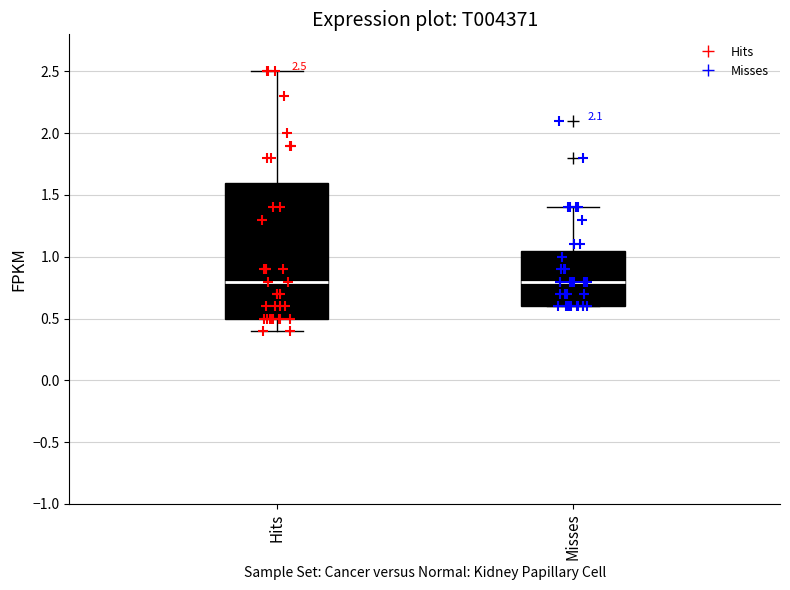

Which box is the tallest, from its lower edge to its upper edge?

Hits